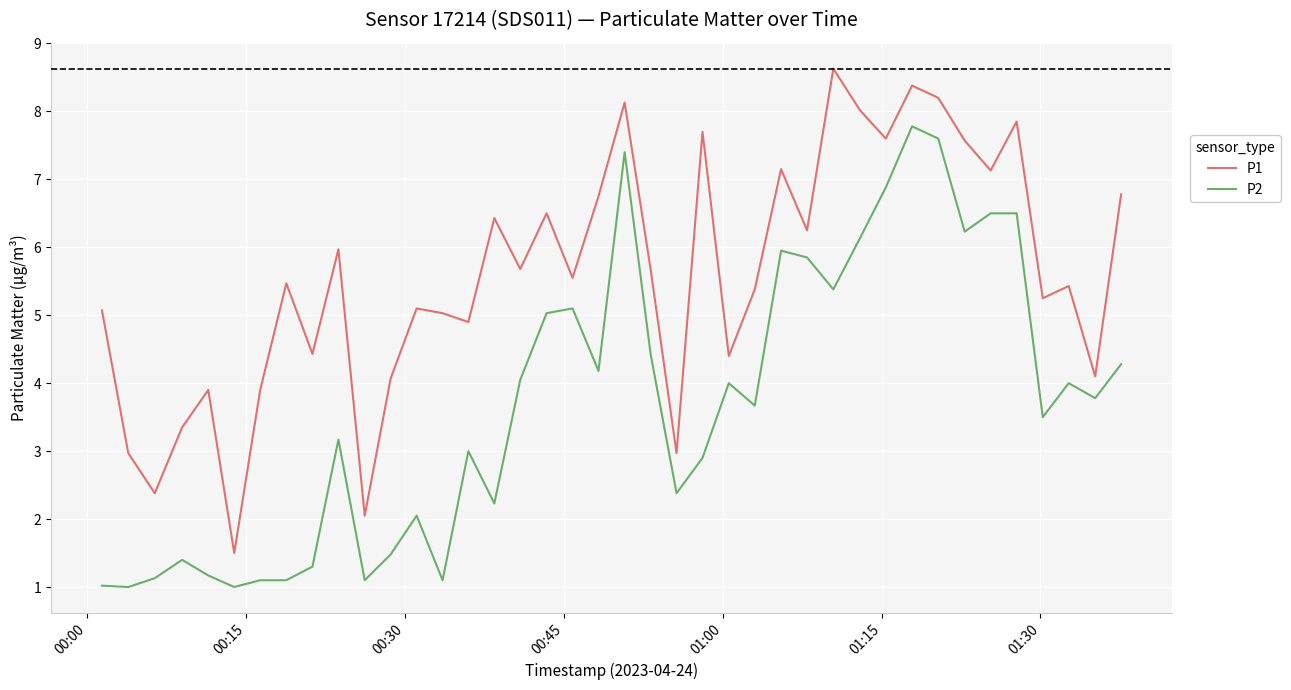

What is the difference between the maximum and minimum values in the P1 series?

7.1